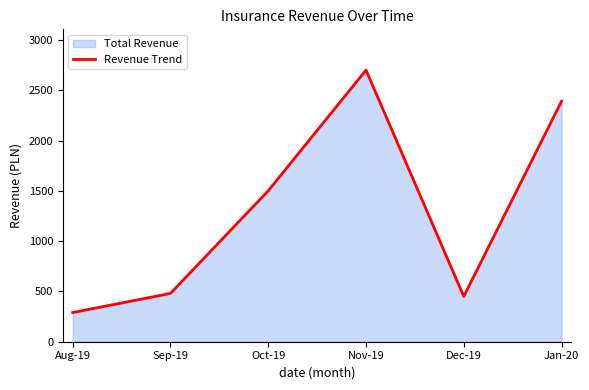

How many lines are shown in the chart?

1